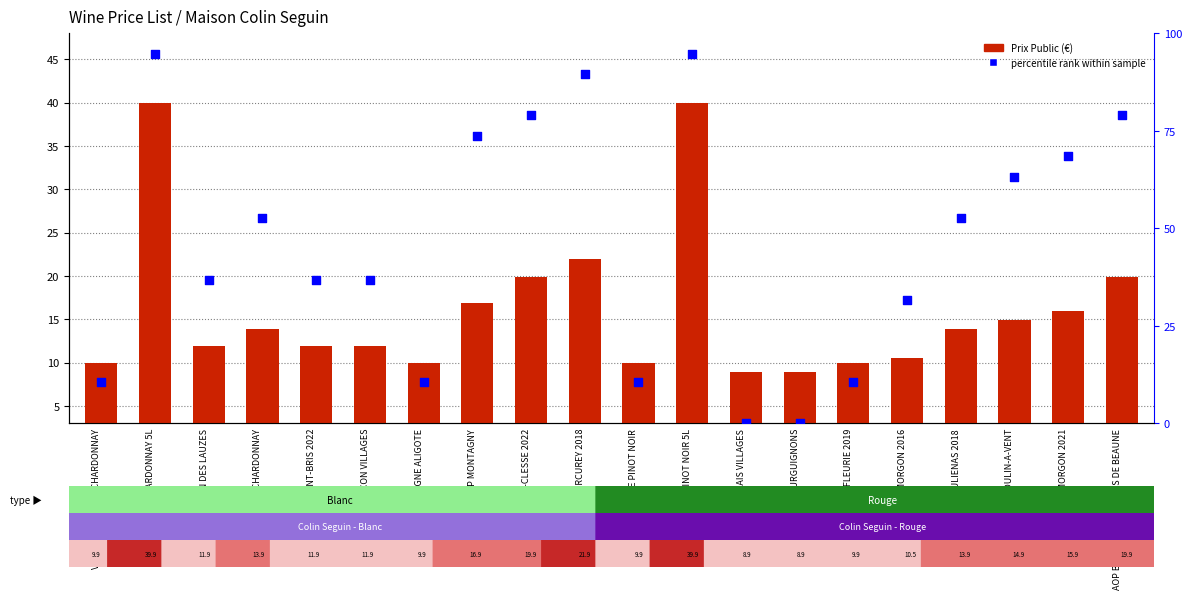

At how many categories does at least one series exceed 7?

20